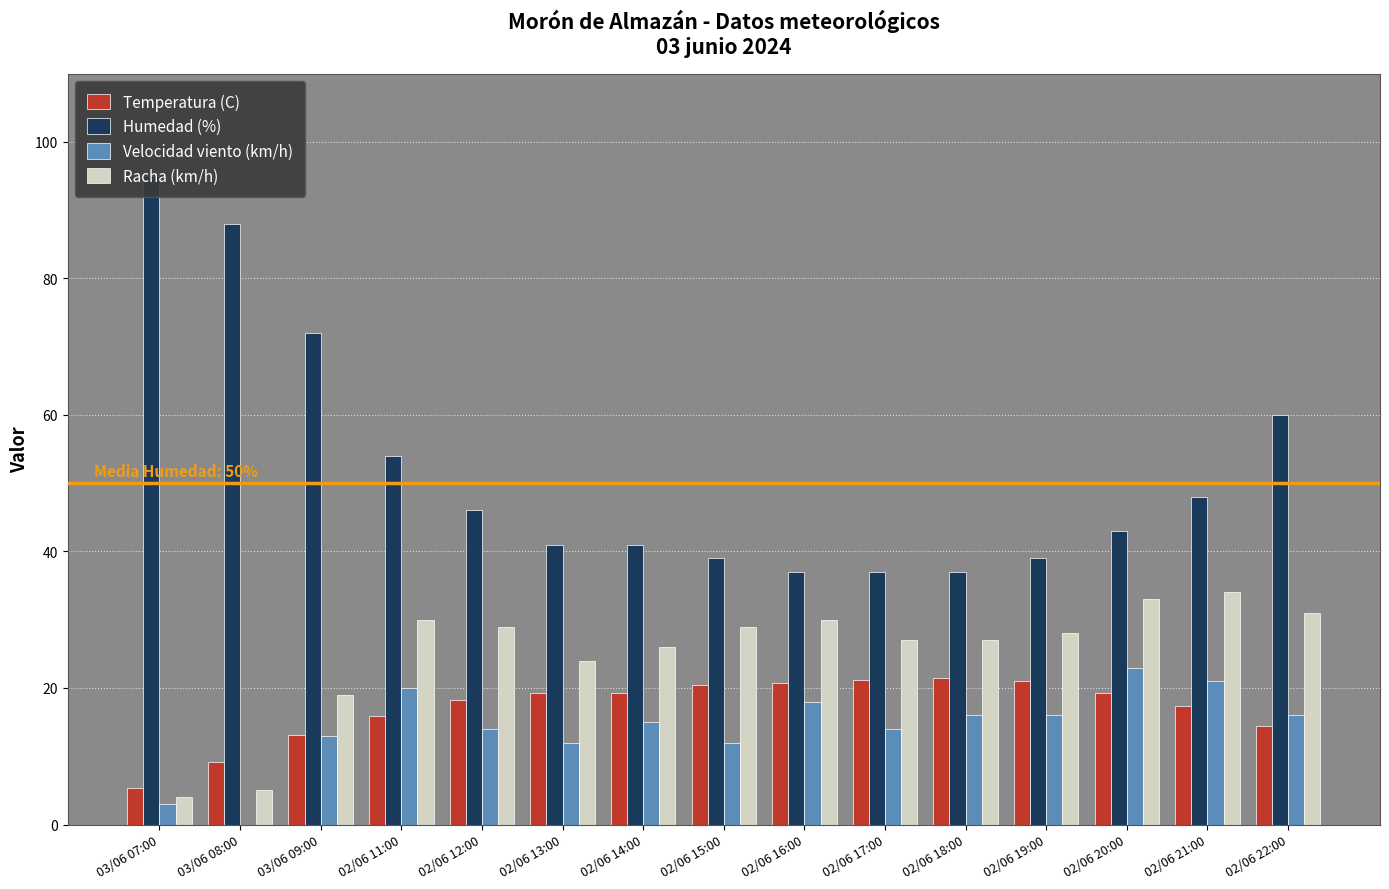

What position from the left is 02/06 17:00?

10